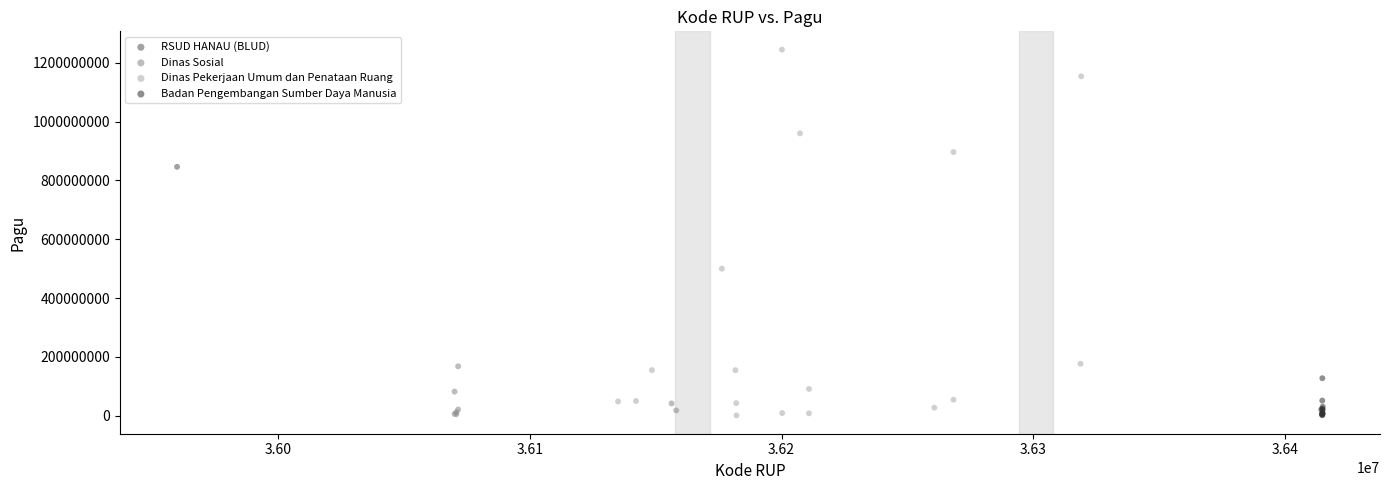

What are all the series names shown in the legend?

RSUD HANAU (BLUD), Dinas Sosial, Dinas Pekerjaan Umum dan Penataan Ruang, Badan Pengembangan Sumber Daya Manusia